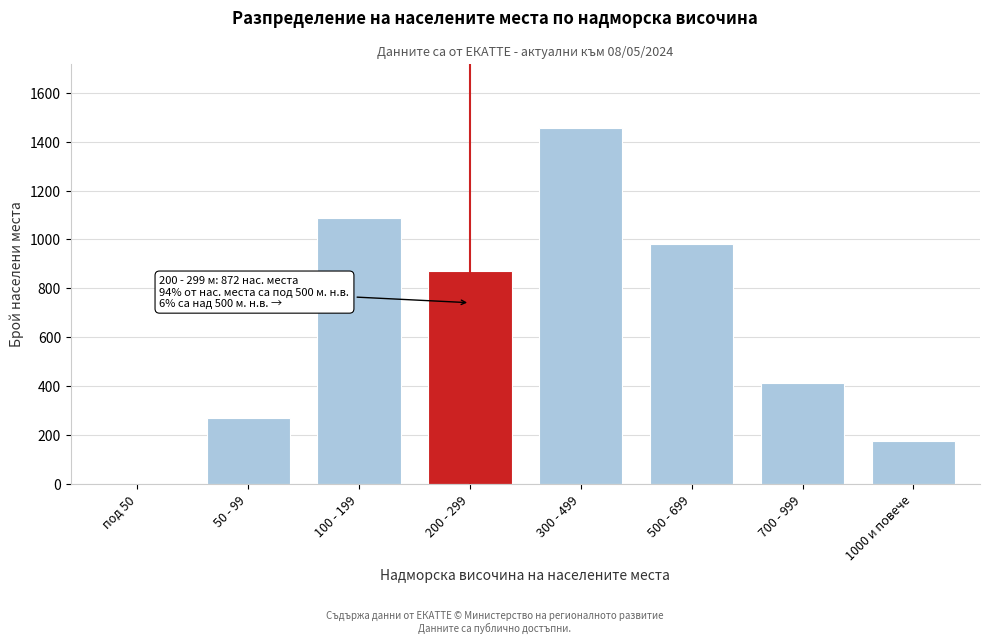

Reading left to right, what are all the values shown in this chart?

под 50=0	50 - 99=271	100 - 199=1089	200 - 299=872	300 - 499=1456	500 - 699=983	700 - 999=412	1000 и повече=176